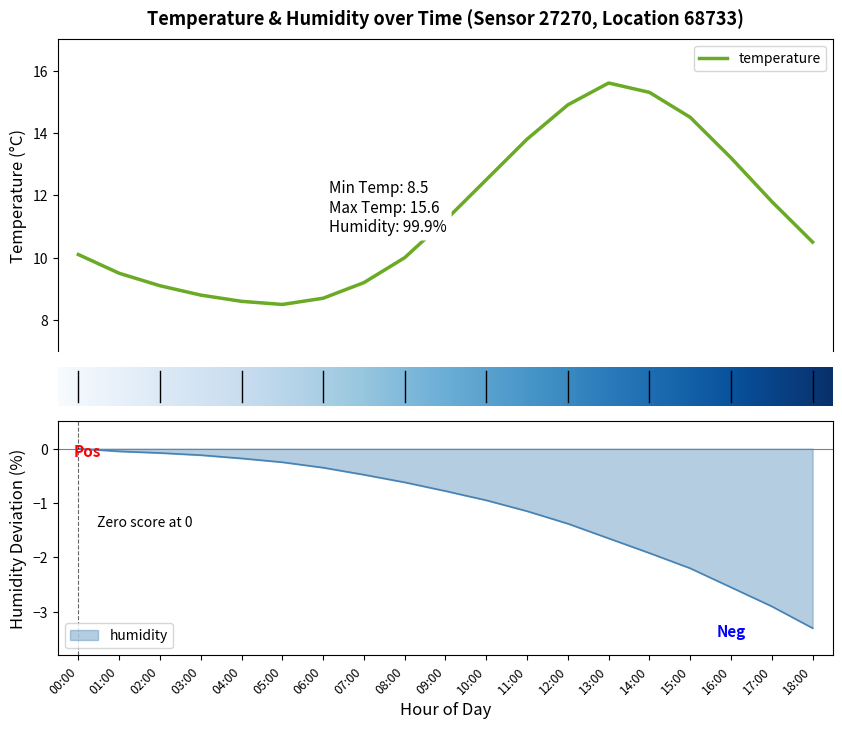

What is the label of the 8th point from the left?

07:00